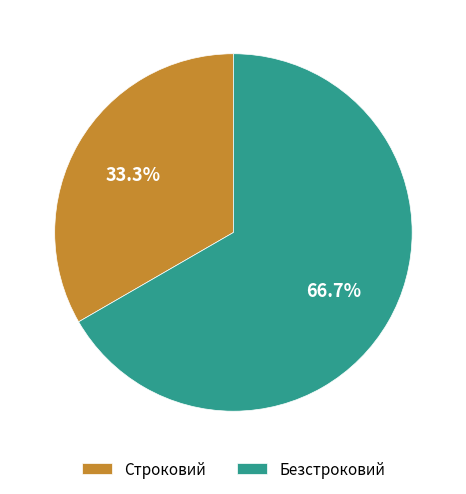

Rank the categories by value from lowest to highest.

Строковий, Безстроковий